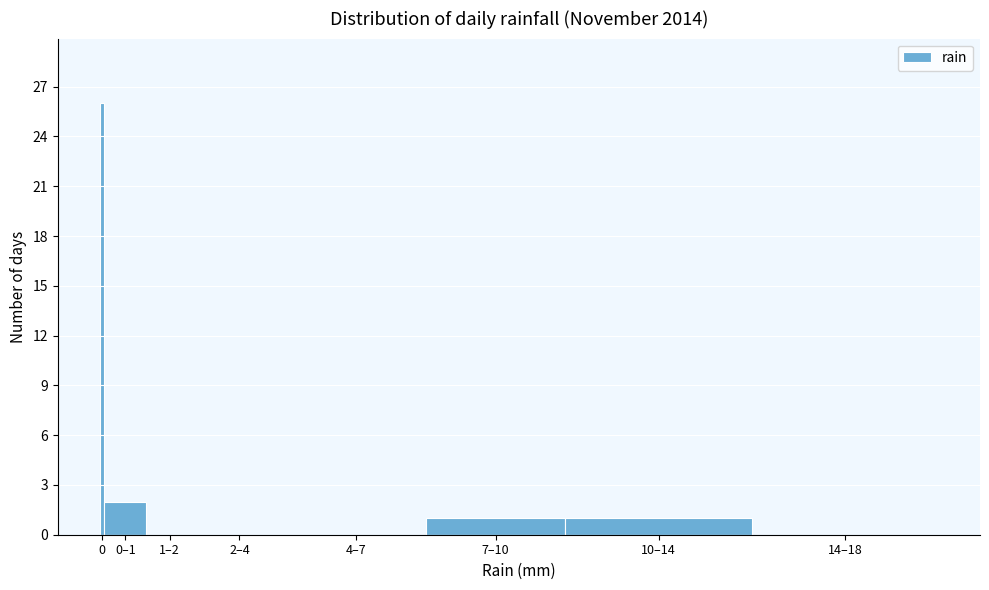

Reading left to right, list all the values displayed in this chart.

0=26	0–1=2	1–2=0	2–4=0	4–7=0	7–10=1	10–14=1	14–18=0